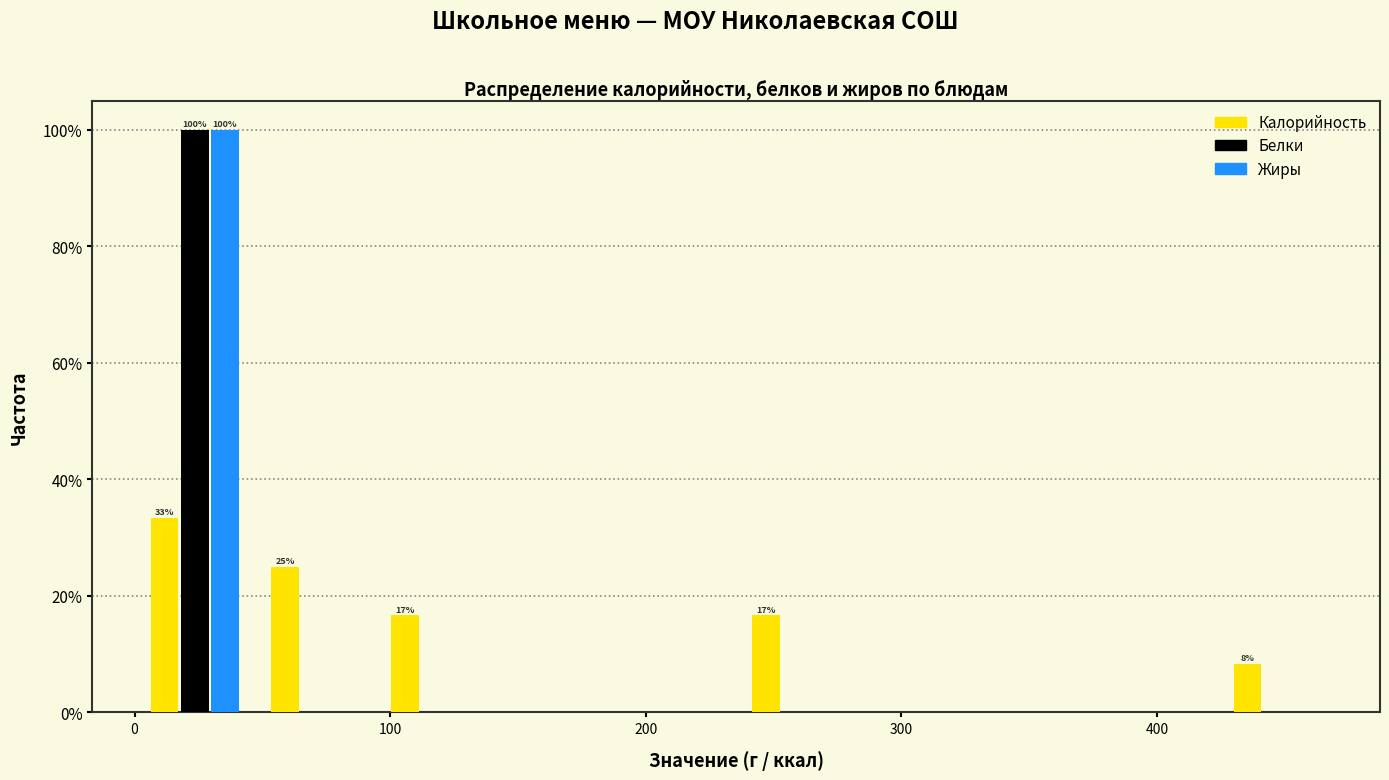

In the Белки series, which range on the x-axis has the tallest bar?

0 to 50